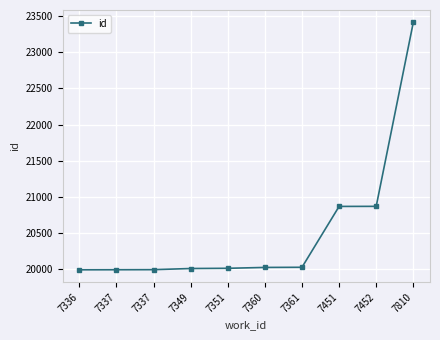

How many lines are shown in the chart?

1